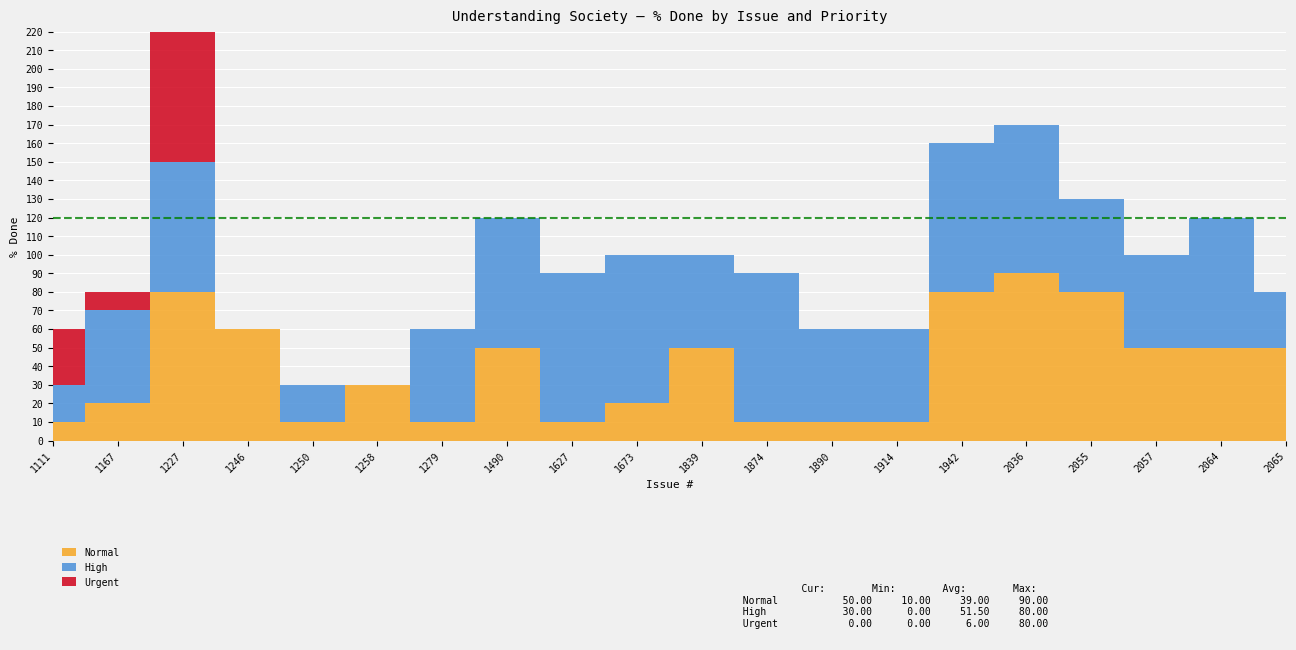

What is the total value across all series at 1250?

30